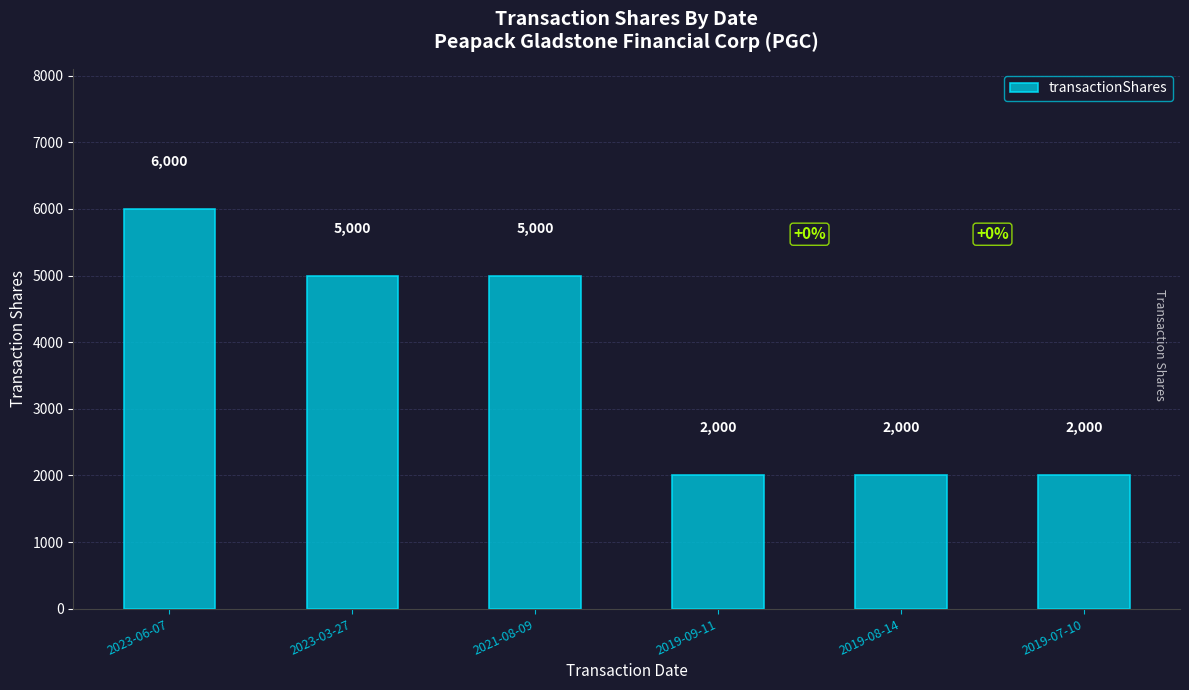

What is the approximate value at 2019-08-14?

2000